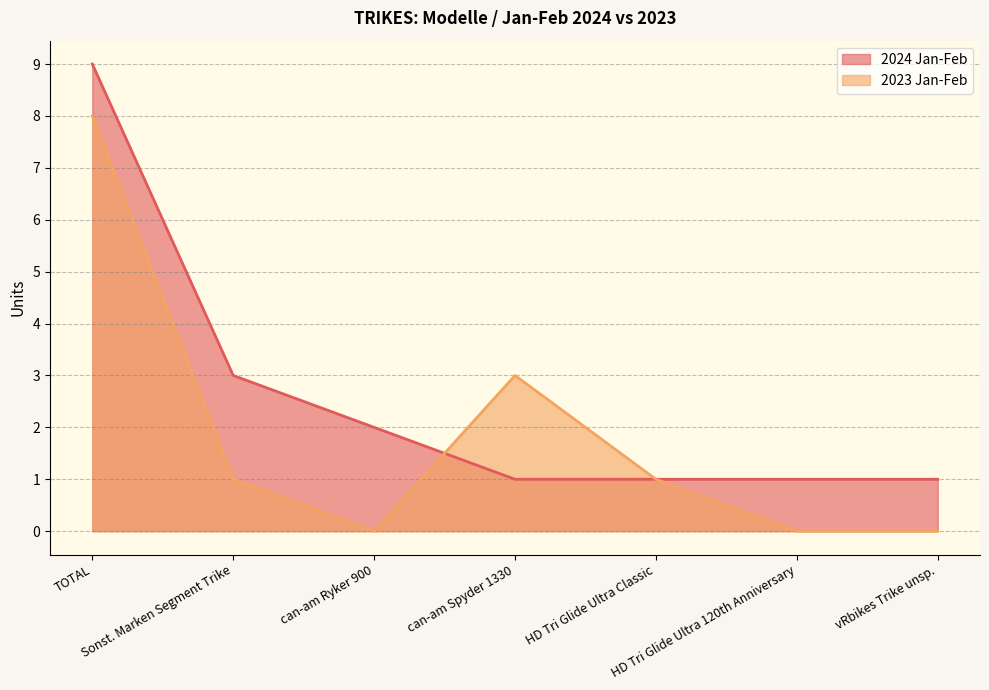

Count the 2023 Jan-Feb values in the range 0 to 3.

6